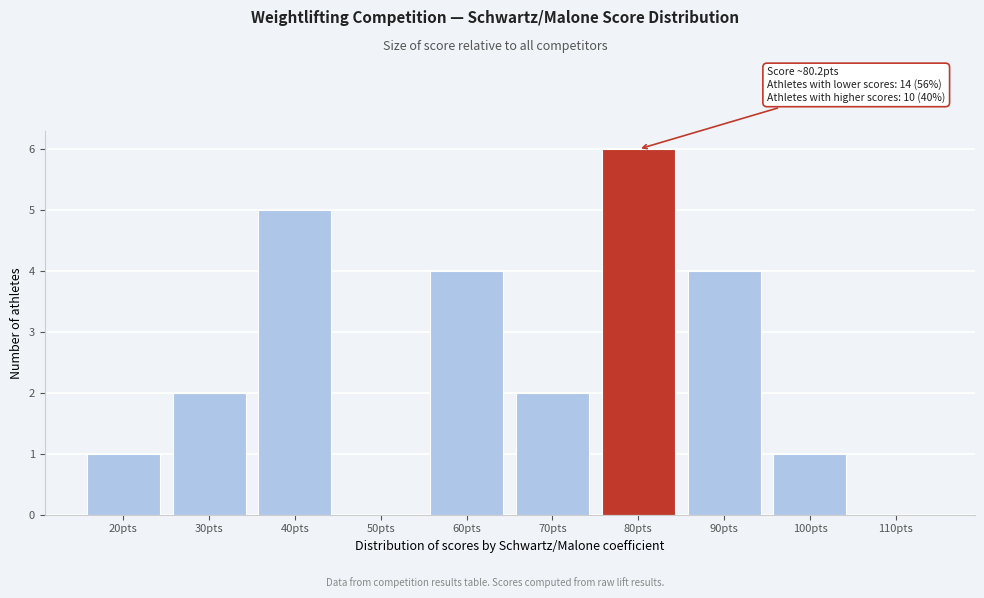

Reading left to right, extract all data points from this chart.

20pts=1	30pts=2	40pts=5	50pts=0	60pts=4	70pts=2	80pts=6	90pts=4	100pts=1	110pts=0